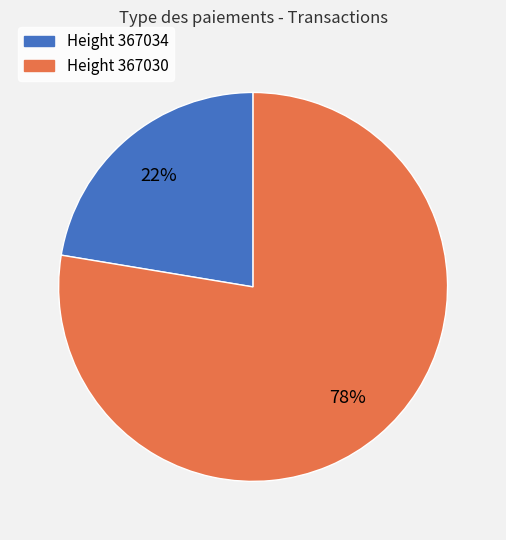

Do Height 367030 and Height 367034 together represent more than half of the pie?

Yes